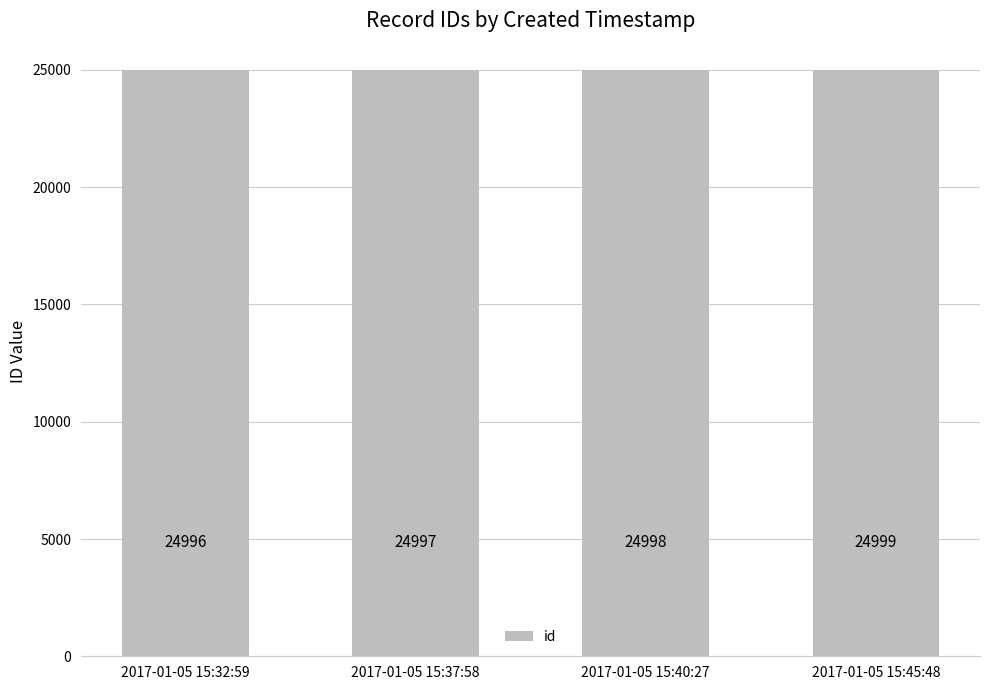

Reading left to right, list all the values displayed in this chart.

2017-01-05 15:32:59=24996	2017-01-05 15:37:58=24997	2017-01-05 15:40:27=24998	2017-01-05 15:45:48=24999